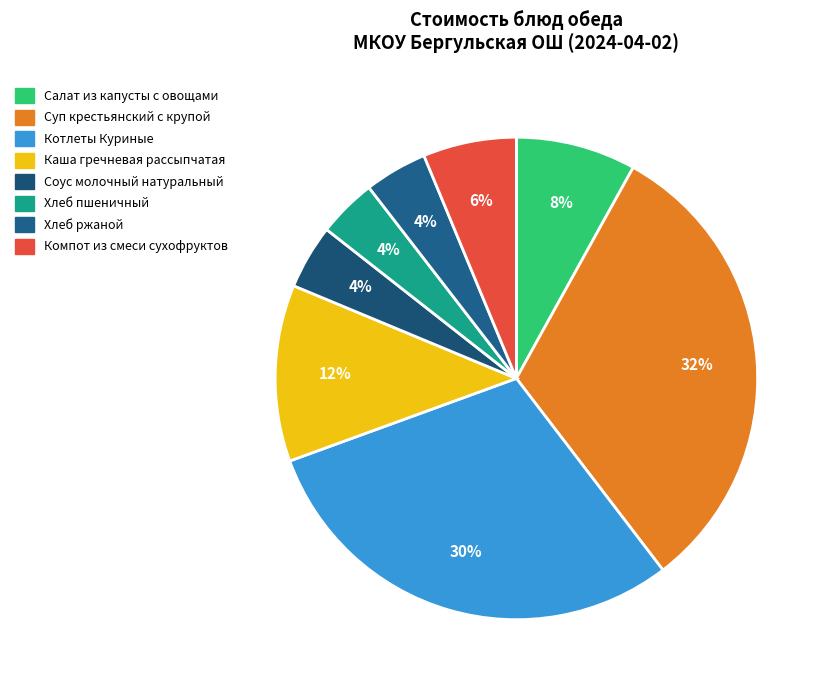

Does Хлеб пшеничный account for over 50% of the chart?

No